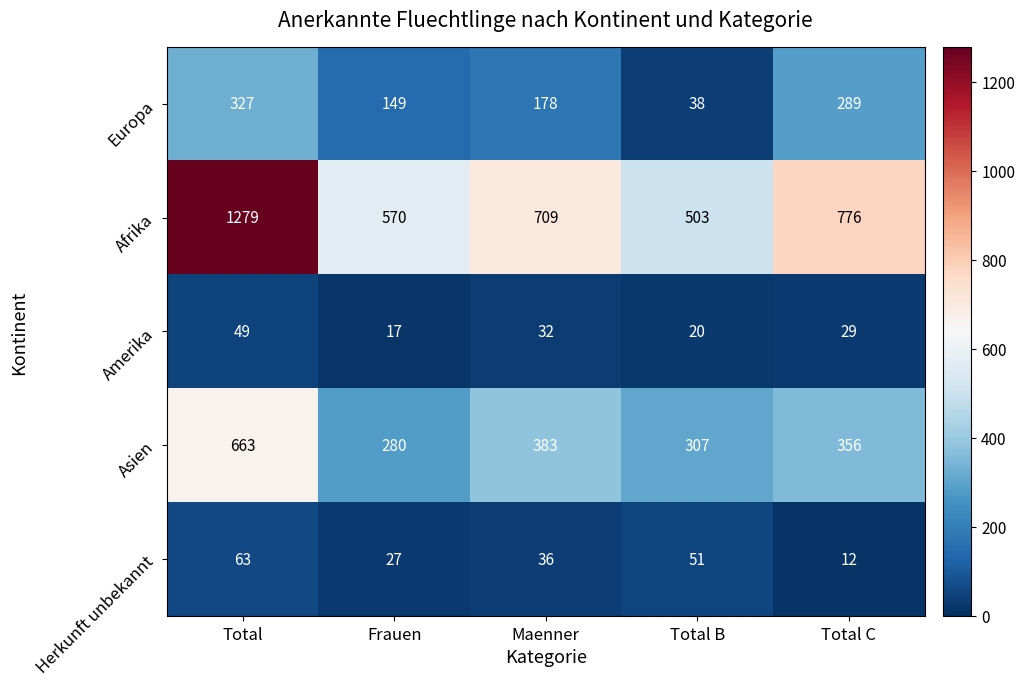

Which series has the largest total across all categories?

Afrika